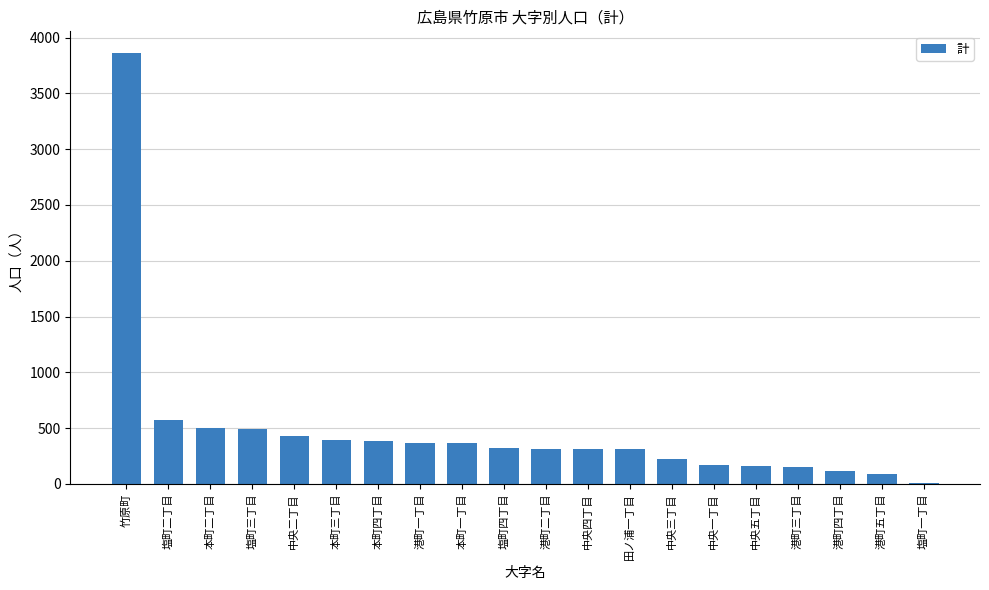

At which label does the data first exceed 318?

竹原町